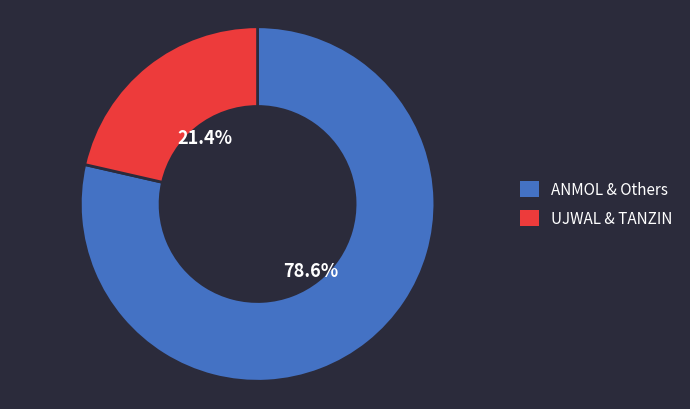

Combined, what portion of the pie is UJWAL & TANZIN and ANMOL & Others?

100.0%